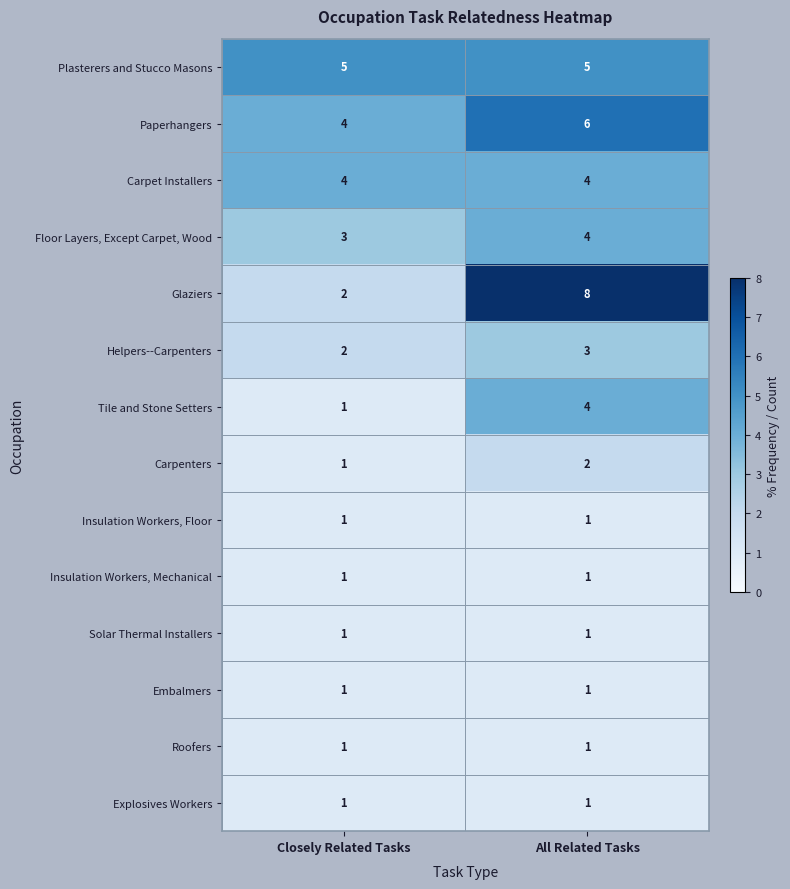

Is it true that Floor Layers, Except Carpet, Wood equals 7 at All Related Tasks?

False